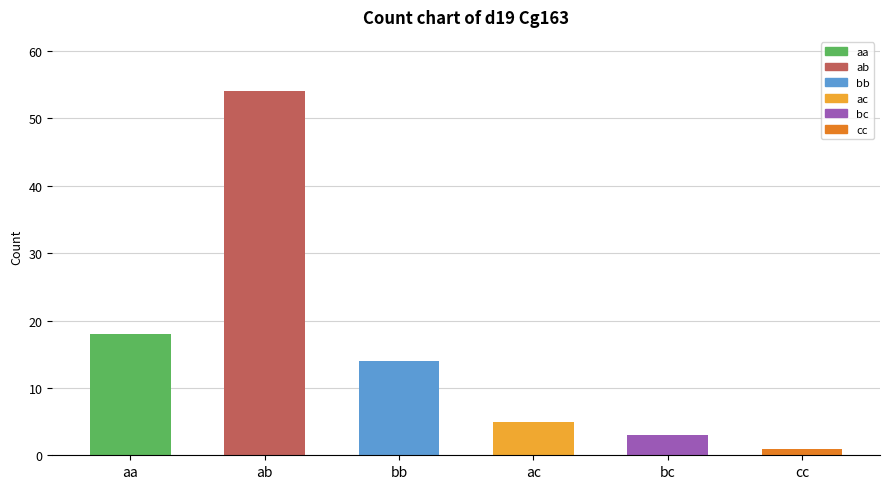

What is the value of the 3rd bar from the left?

14